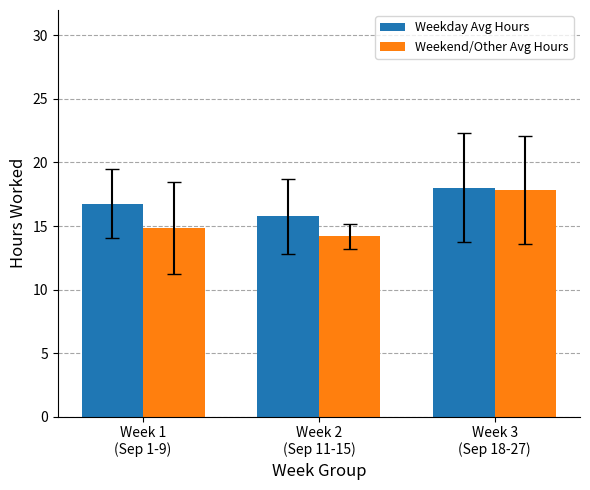

Reading left to right, what are all the values shown in this chart?

Weekday Avg Hours: Week 1
(Sep 1-9)=16.8	Week 2
(Sep 11-15)=15.8	Week 3
(Sep 18-27)=18.0
Weekend/Other Avg Hours: Week 1
(Sep 1-9)=14.8	Week 2
(Sep 11-15)=14.2	Week 3
(Sep 18-27)=17.8